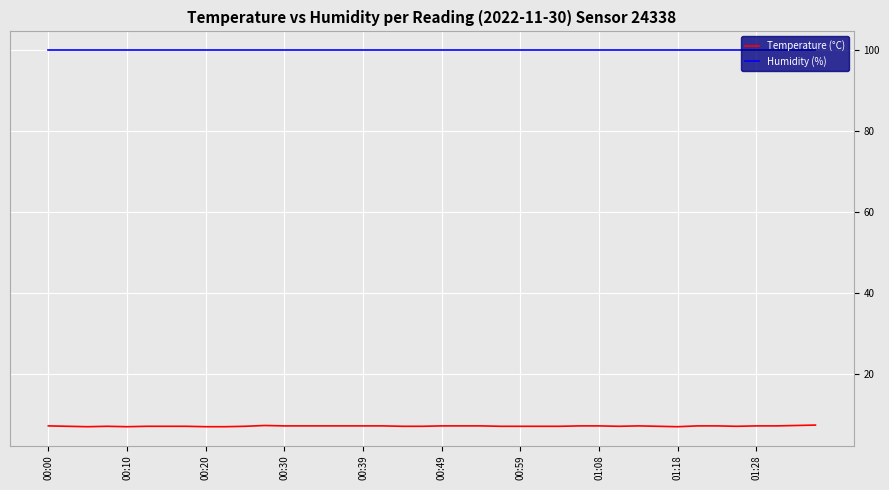

True or false: Humidity (%) and Temperature (°C) intersect in this chart.

False